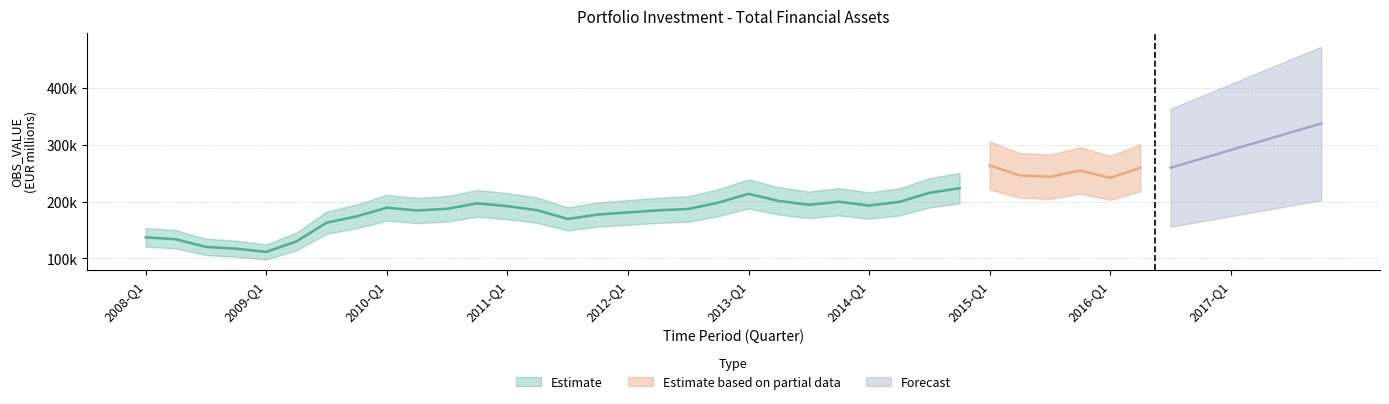

Which has a higher value, 2008-Q1 or 2012-Q3?

2012-Q3